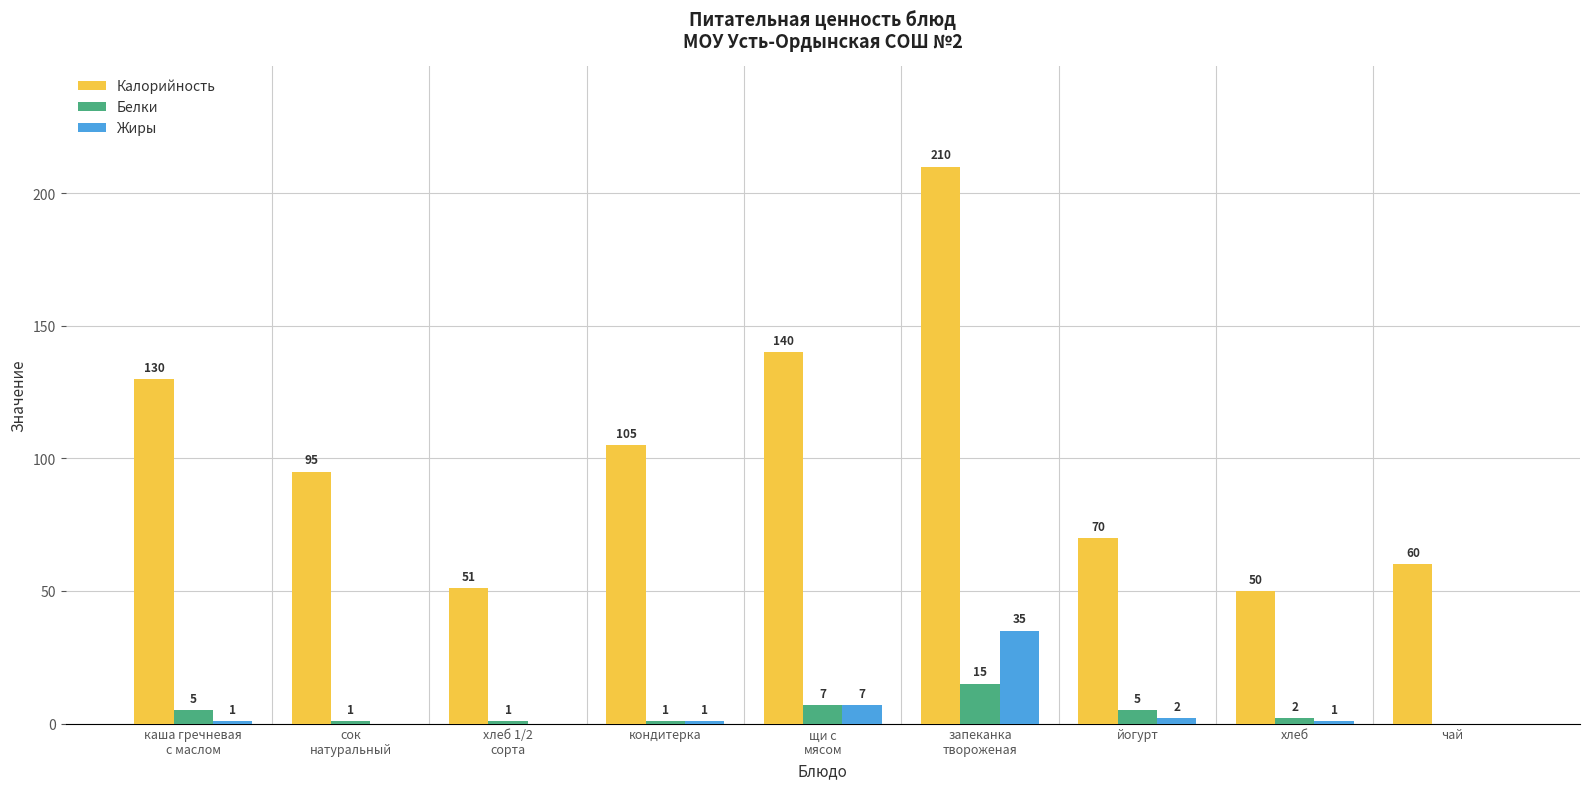

The Белки series shows 1 at хлеб 1/2
сорта. True or false?

True